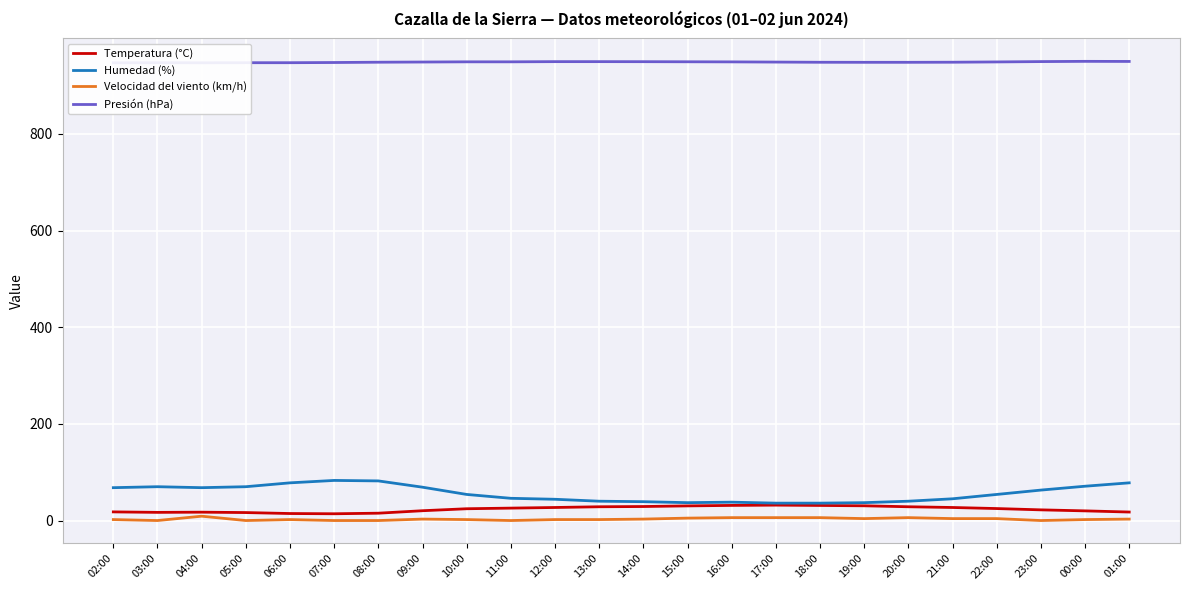

How many interior local peaks does the Temperatura (°C) series have?

2